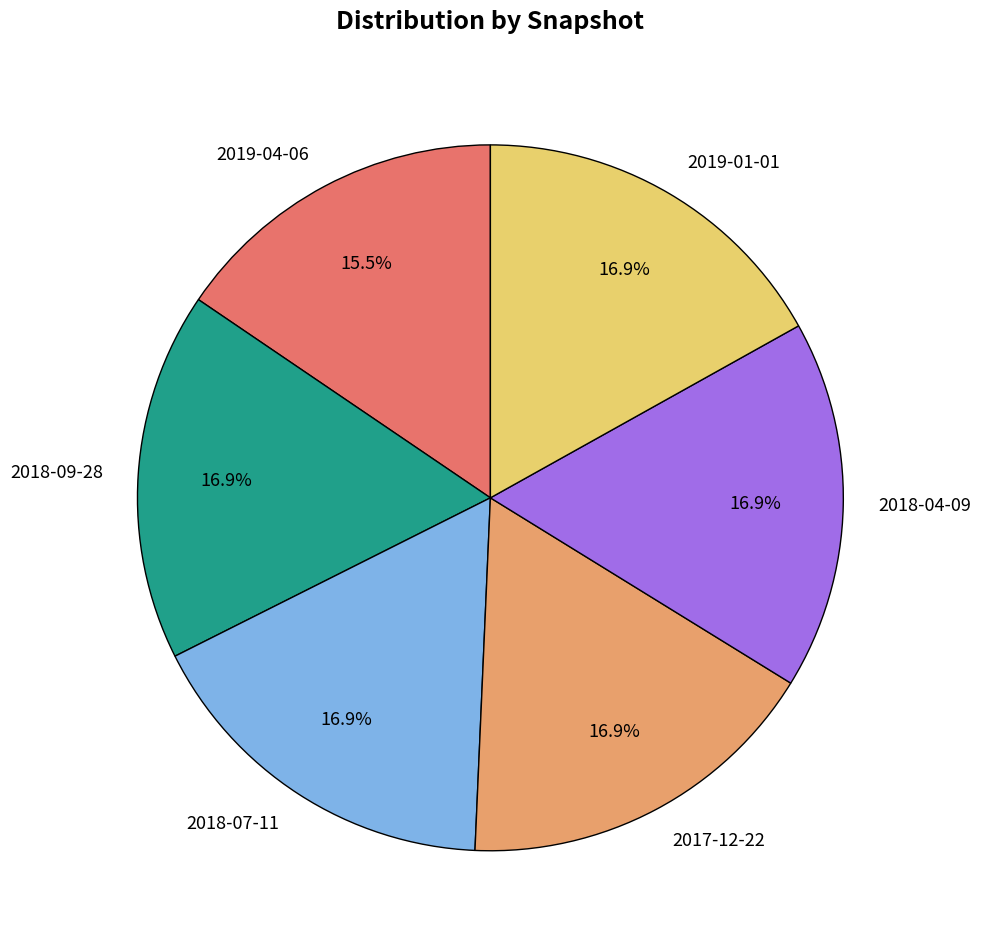

Count the number of slices in the pie.

6